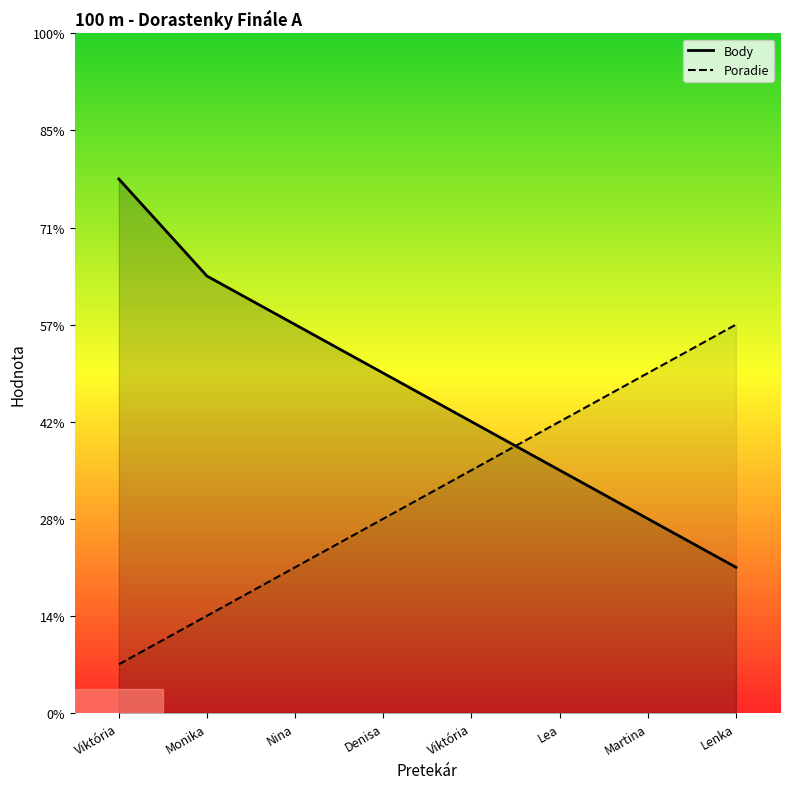

True or false: Body and Poradie cross at least once.

True